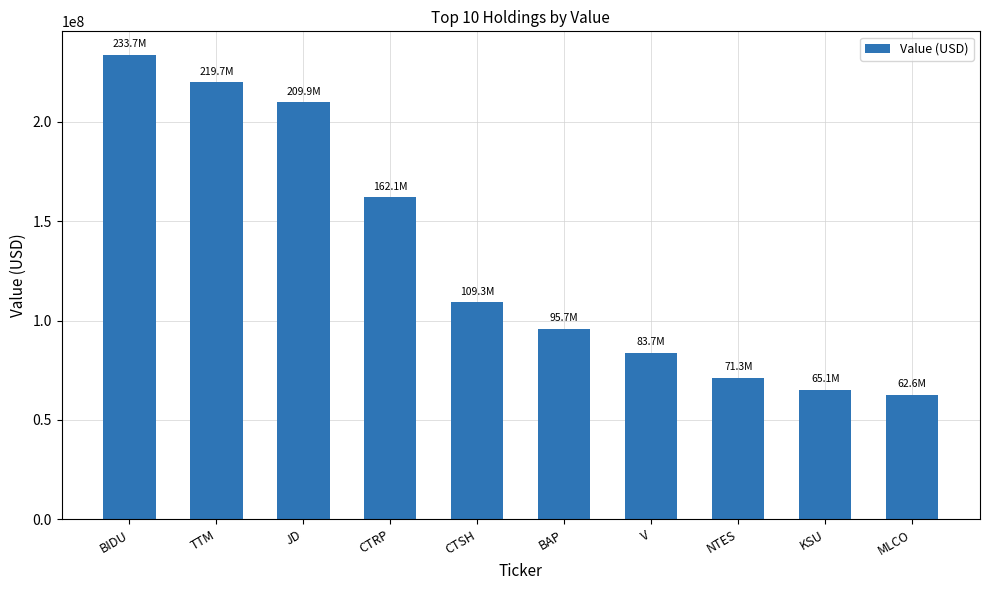

Where does the data first go above 109277000?

BIDU